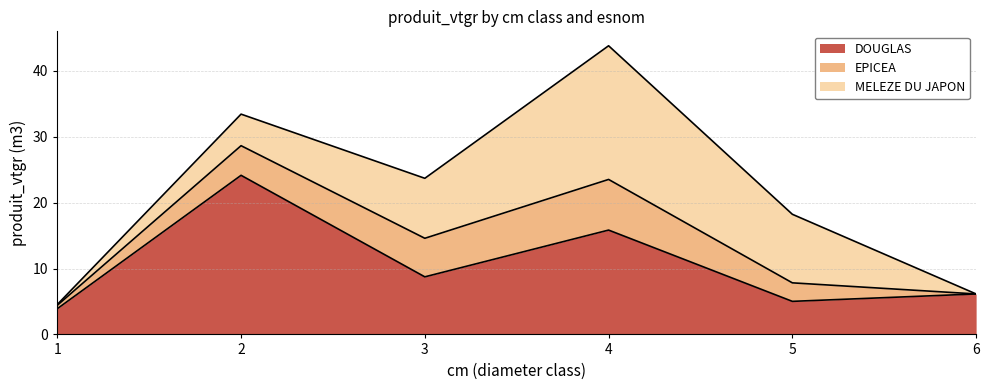

How many lines are shown in the chart?

3